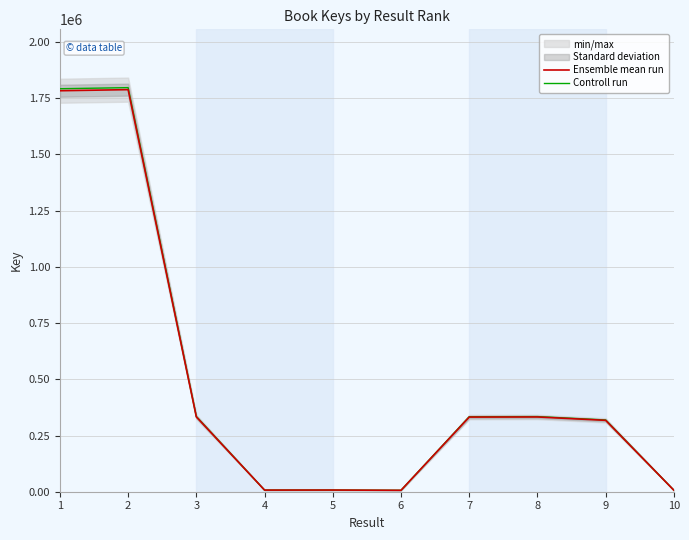

At how many categories does at least one series exceed 1625690?

2